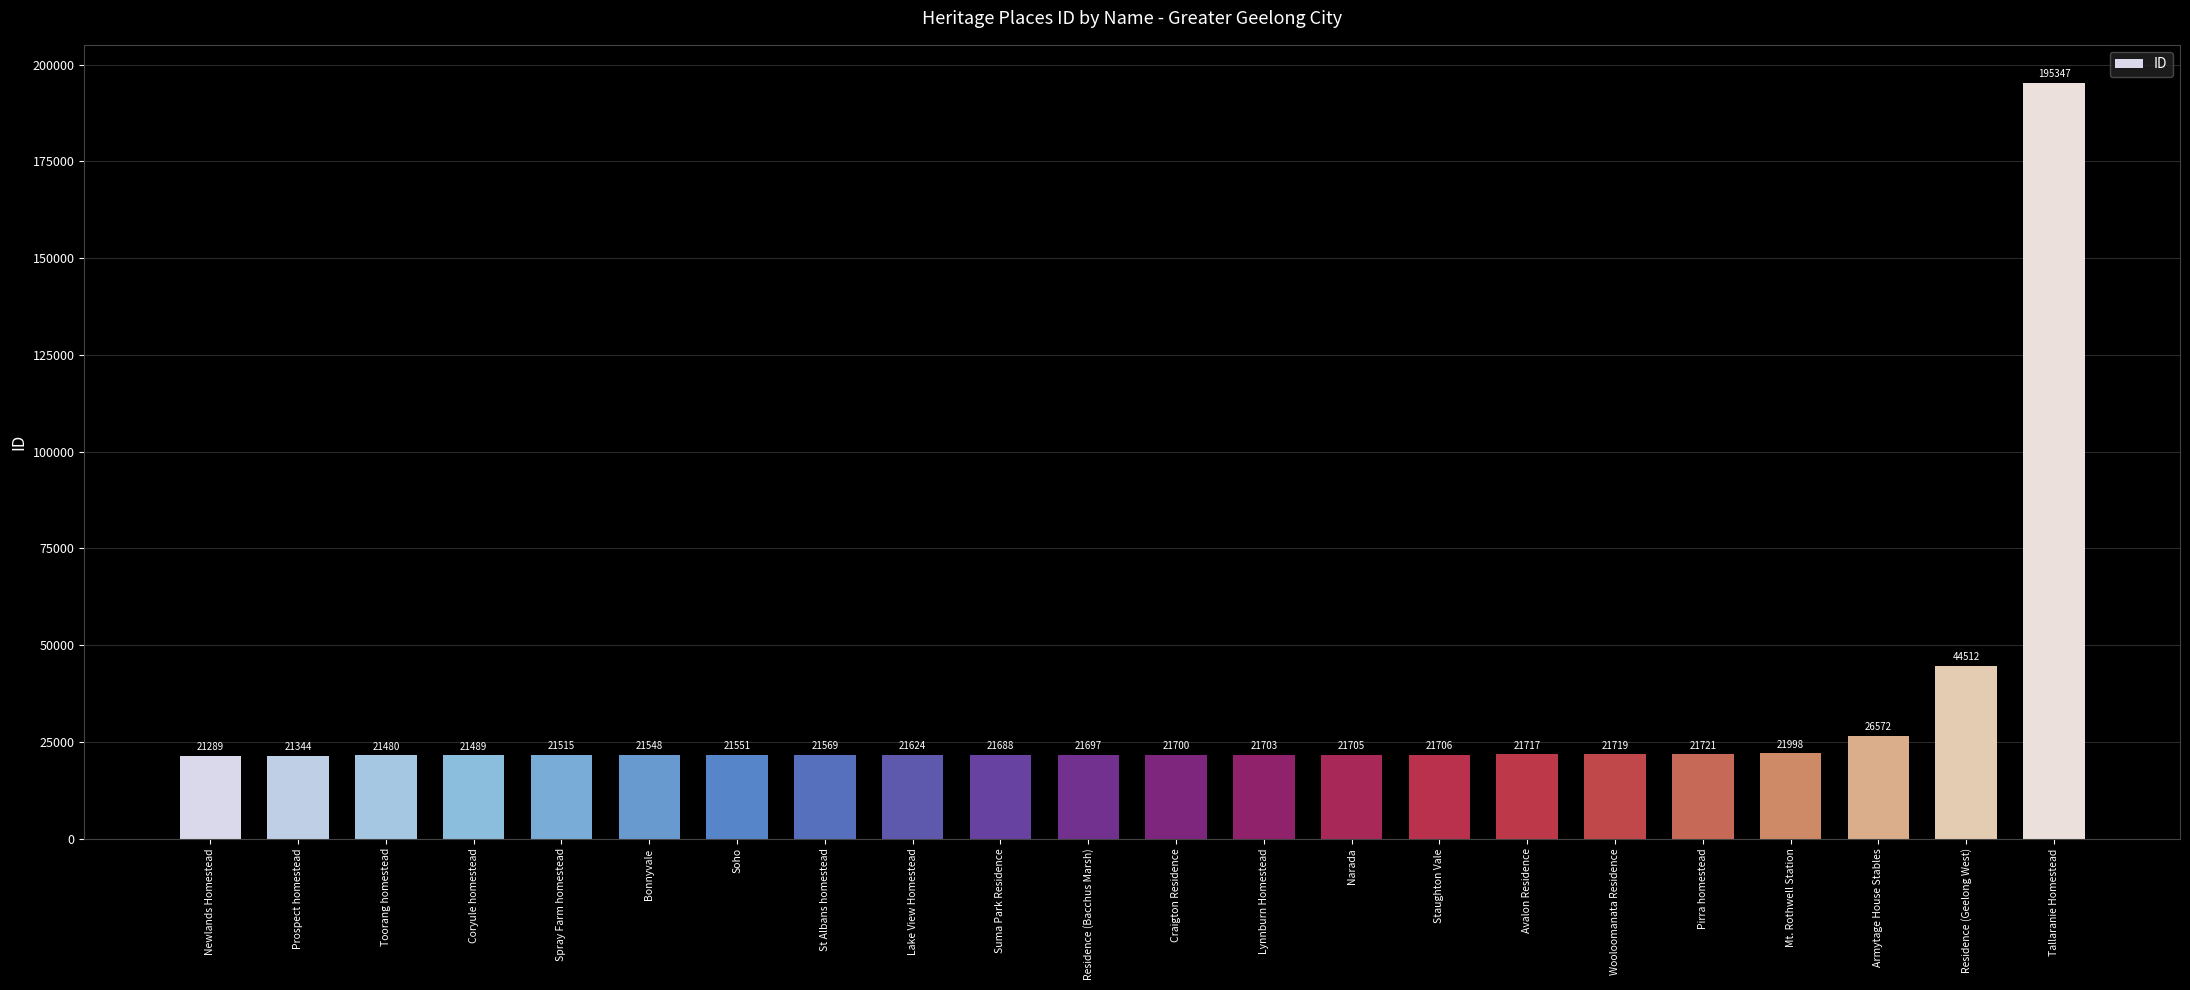

What is the difference between the maximum and minimum values?

174058